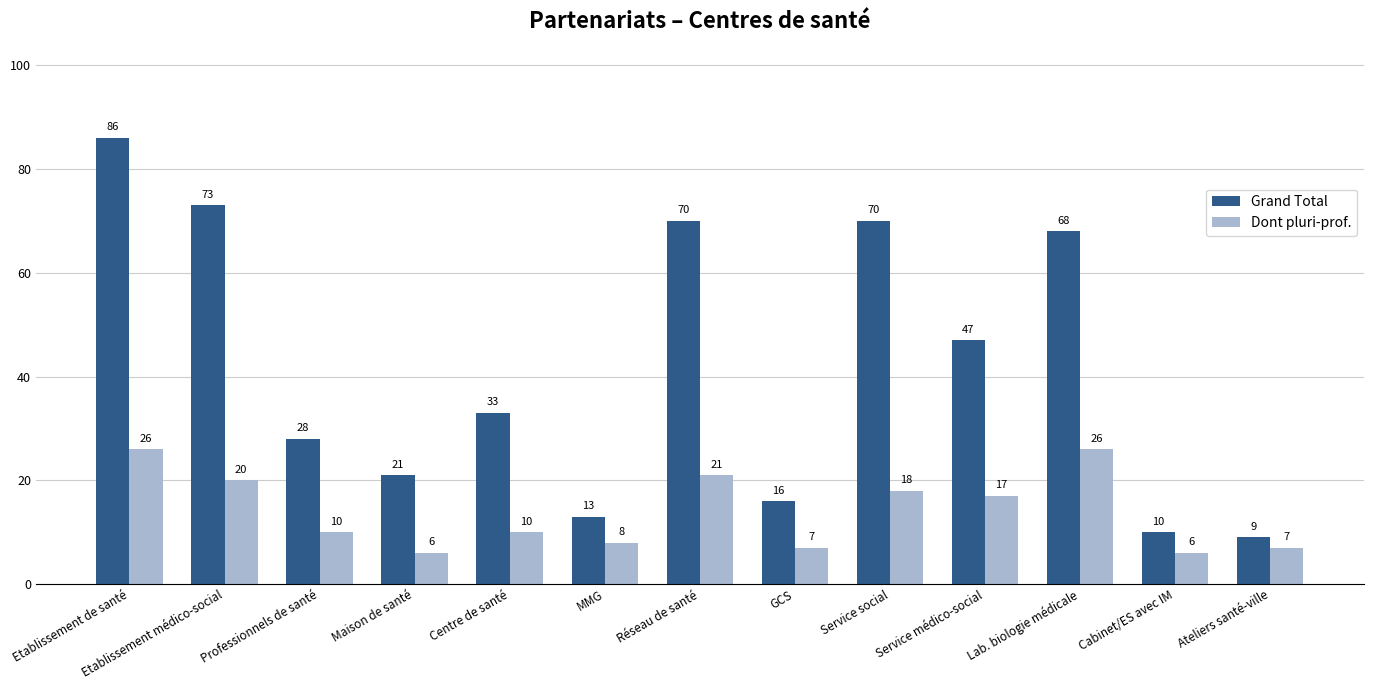

What is the approximate value of Dont pluri-prof. at Service médico-social?

17